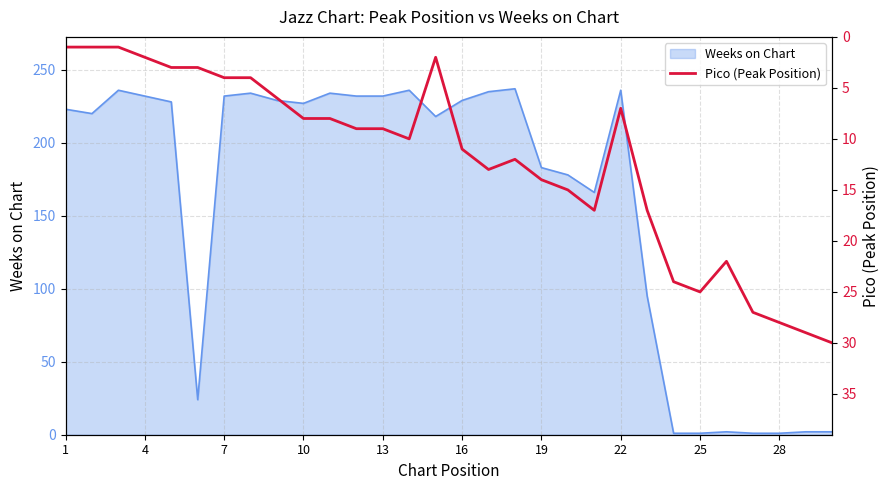

What is the maximum value for Weeks on Chart?

237